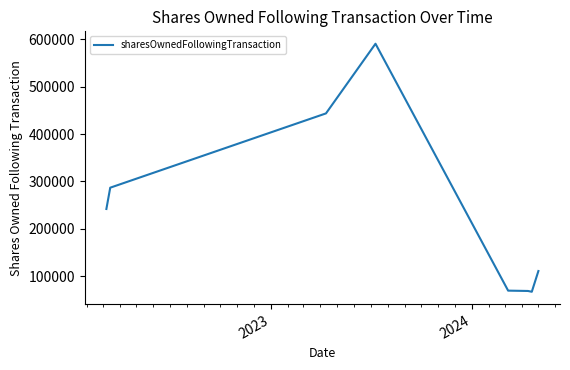

What is the smallest value displayed?

66939